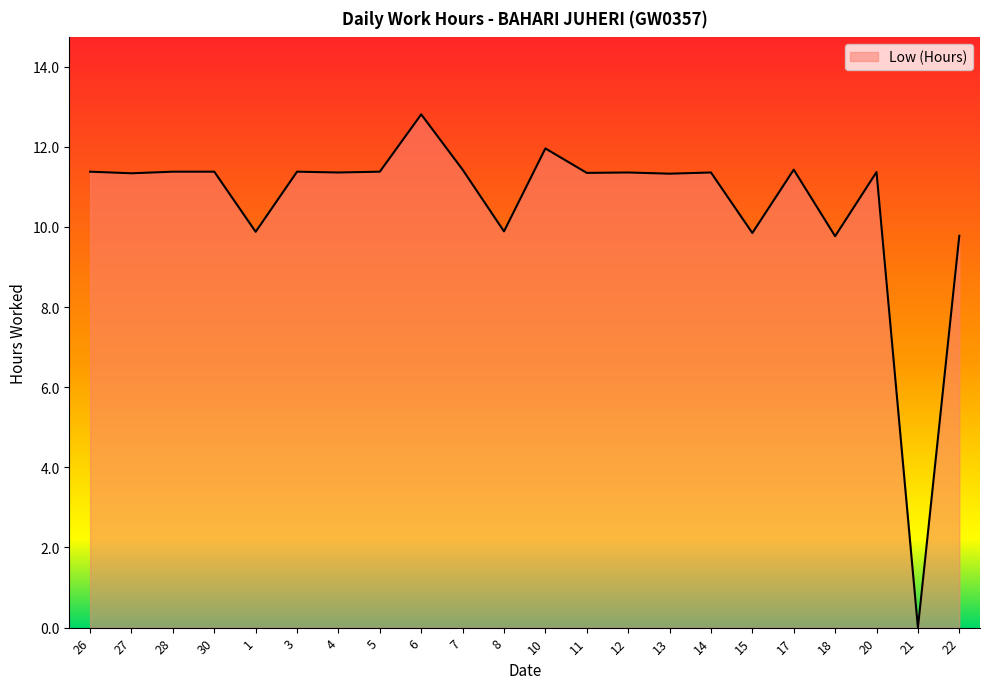

Which label corresponds to the largest value in the chart?

6